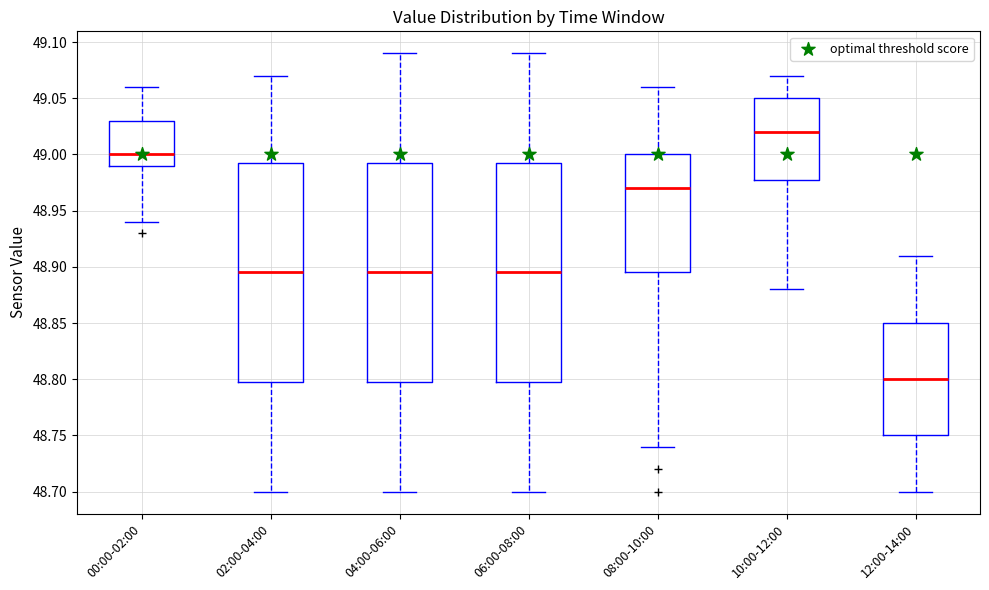

Where is the upper edge of the box for 06:00-08:00 on the y-axis? The values are not printed on the chart, so give them approximately, as read against the axis.

48.995